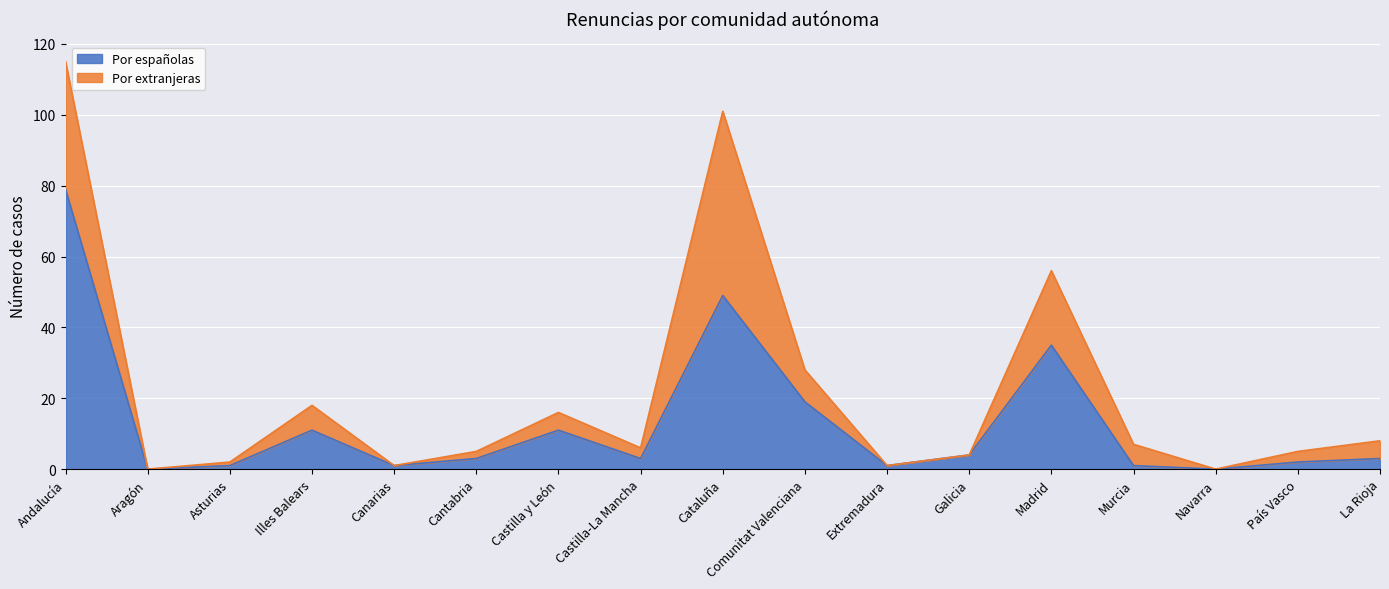

How many data points does each series have?

17